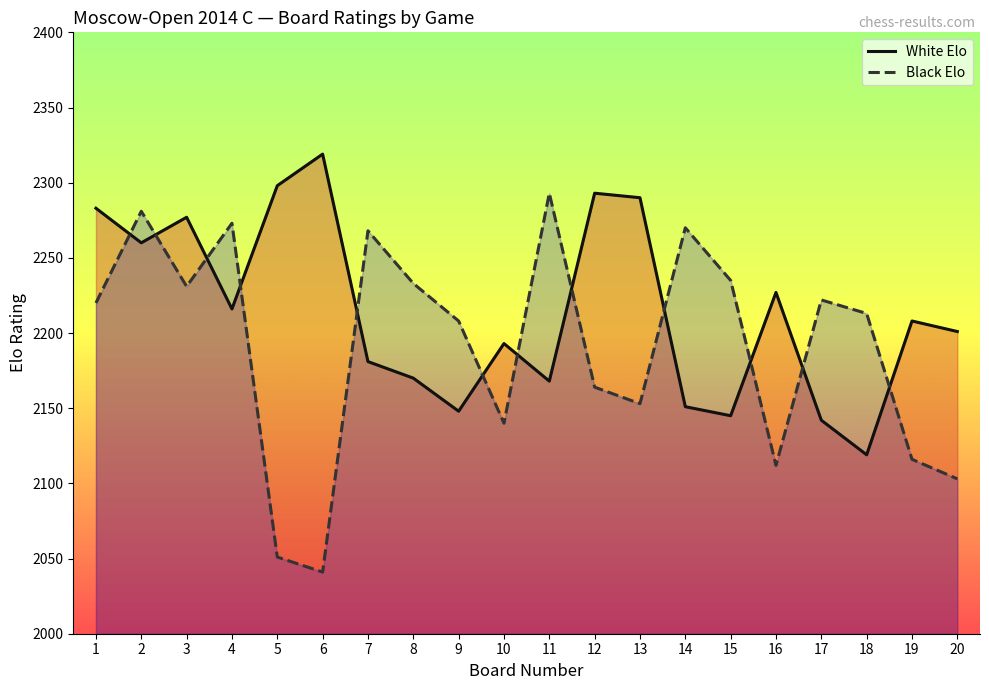

Between which two adjacent categories do Black Elo and White Elo first intersect?

1 and 2